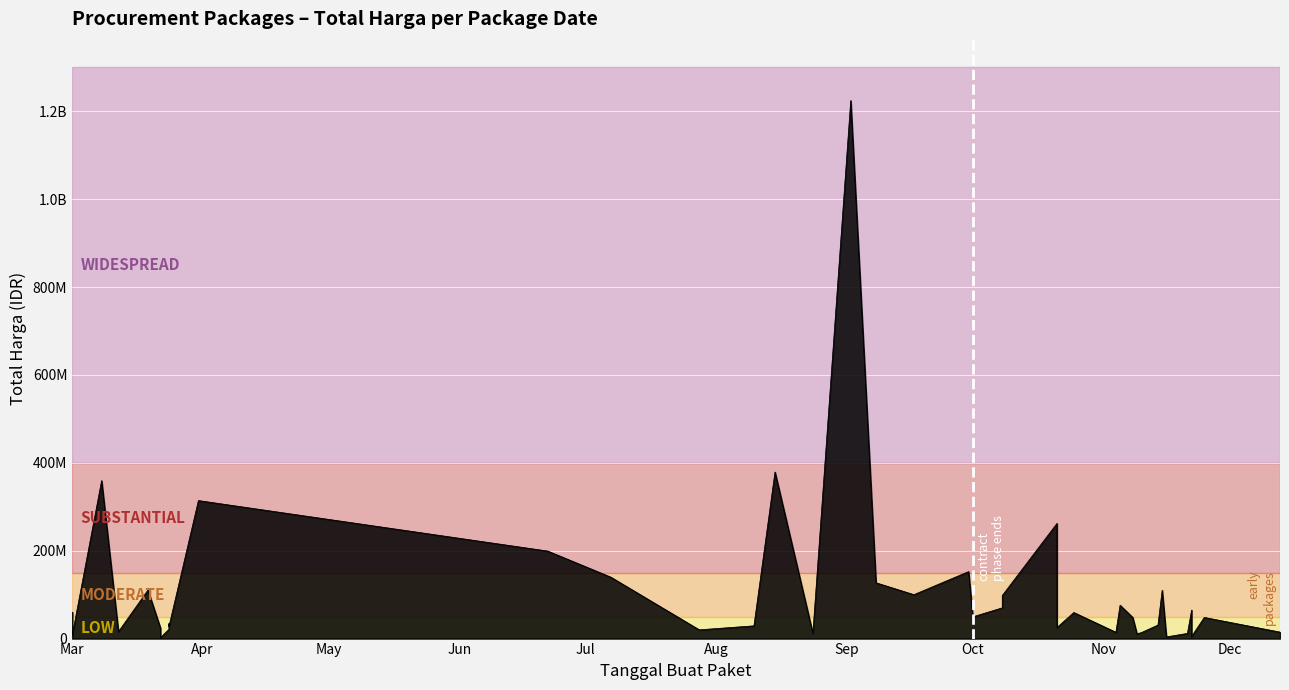

What is the difference between the maximum and minimum values?

1222286250